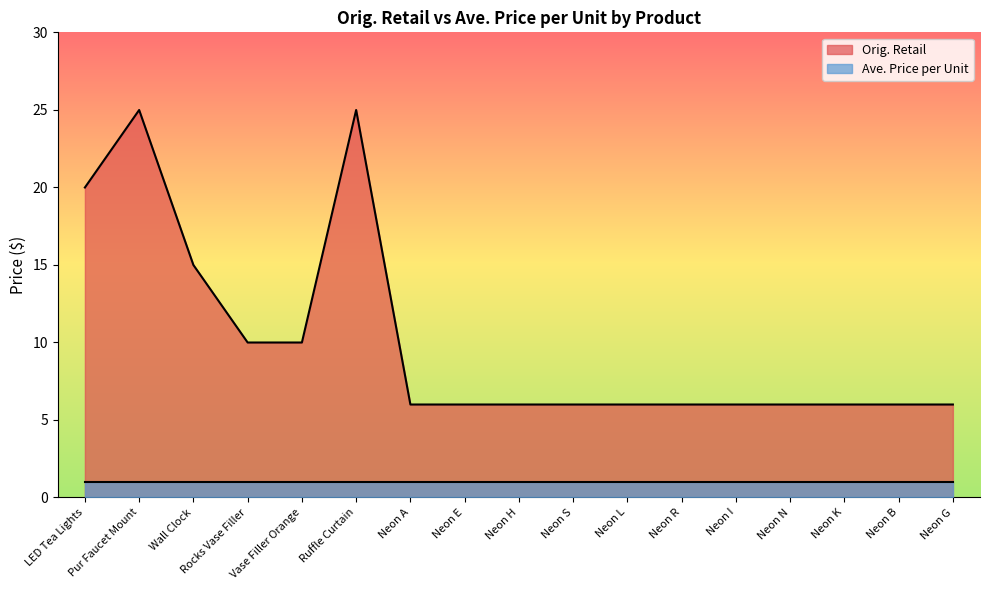

Where is the first local maximum?

Pur Faucet Mount